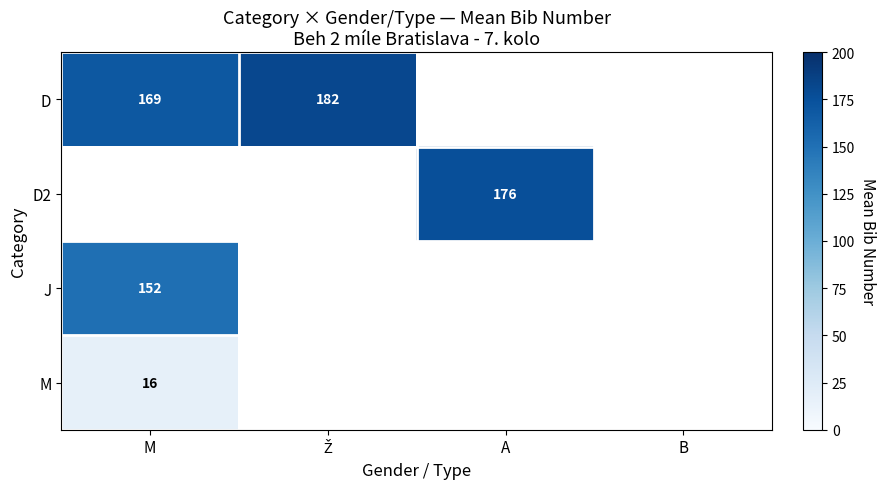

Which has a higher value, B or M?

M